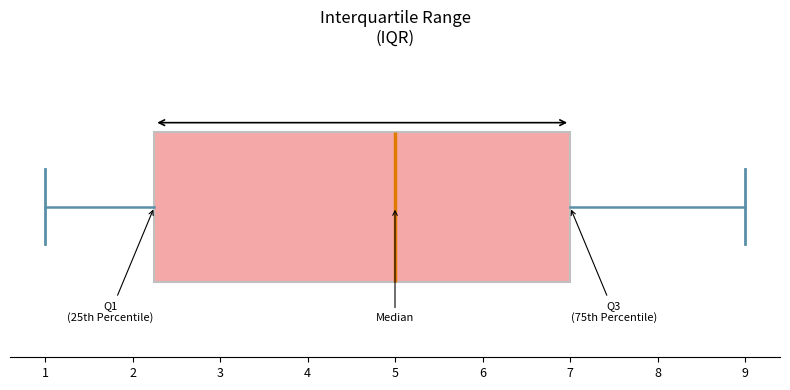

Transcribe this box plot: give where the median line is, the range the box spans, and where the two whiskers end, as read against the x-axis. The values are not printed on the chart, so give them approximately, as read against the axis.

median 5.0, box 2.3 to 7.0, whiskers 1.0 to 9.0